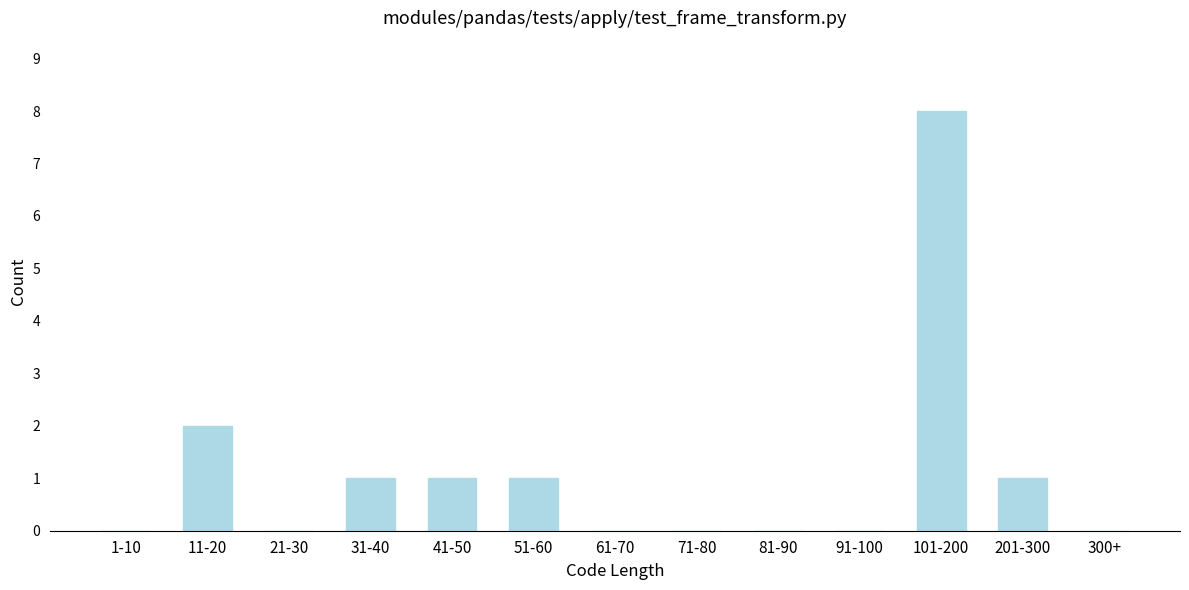

Reading left to right, transcribe all the data shown in this chart.

1-10=0	11-20=2	21-30=0	31-40=1	41-50=1	51-60=1	61-70=0	71-80=0	81-90=0	91-100=0	101-200=8	201-300=1	300+=0